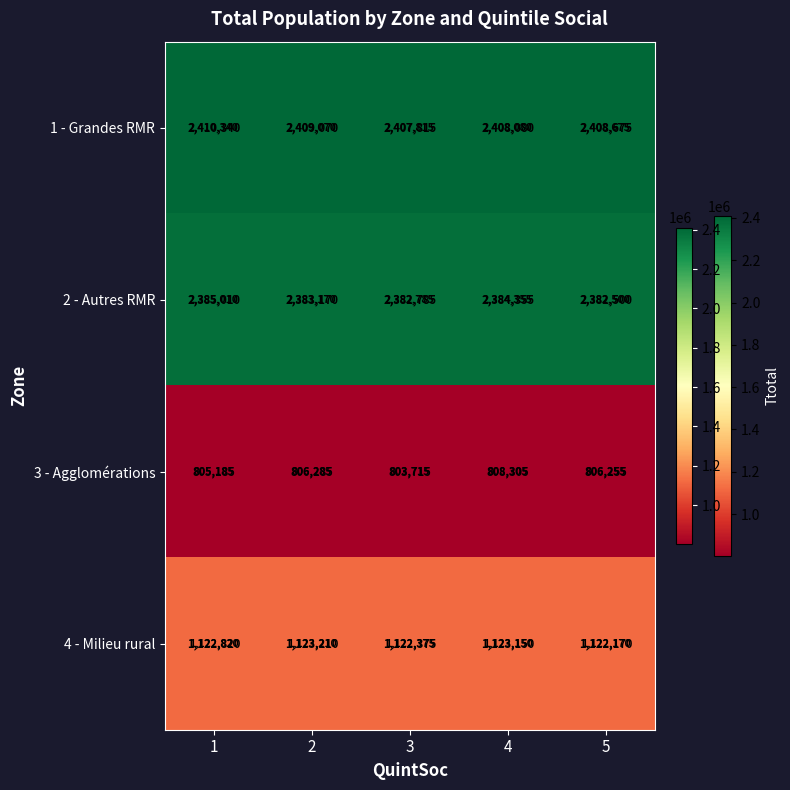

Reading right to left, extract all data points from this chart.

1 - Grandes RMR: 5=2408675	4=2408080	3=2407815	2=2409070	1=2410340
2 - Autres RMR: 5=2382500	4=2384355	3=2382785	2=2383170	1=2385010
3 - Agglomérations: 5=806255	4=808305	3=803715	2=806285	1=805185
4 - Milieu rural: 5=1122170	4=1123150	3=1122375	2=1123210	1=1122820